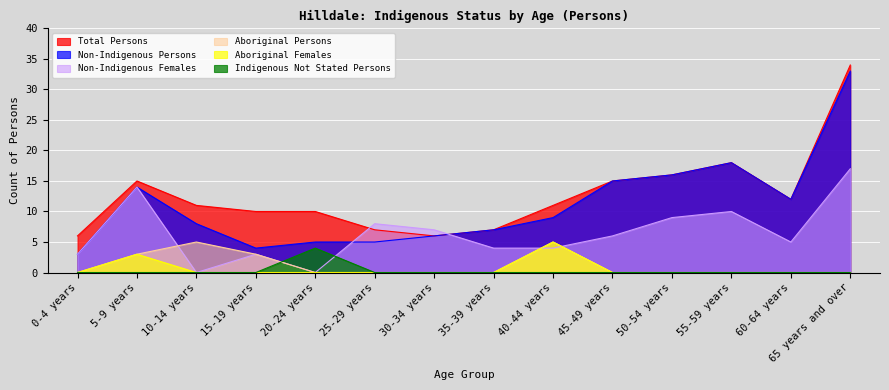

What position from the right is 10-14 years?

12